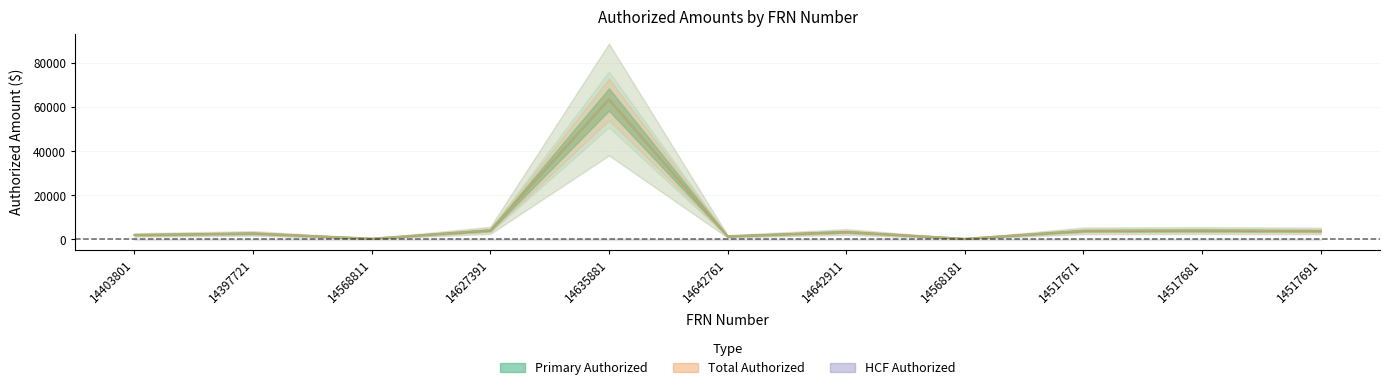

Rank the categories by Primary Authorized value from lowest to highest.

14568181, 14568811, 14642761, 14403801, 14397721, 14642911, 14517691, 14517671, 14517681, 14627391, 14635881